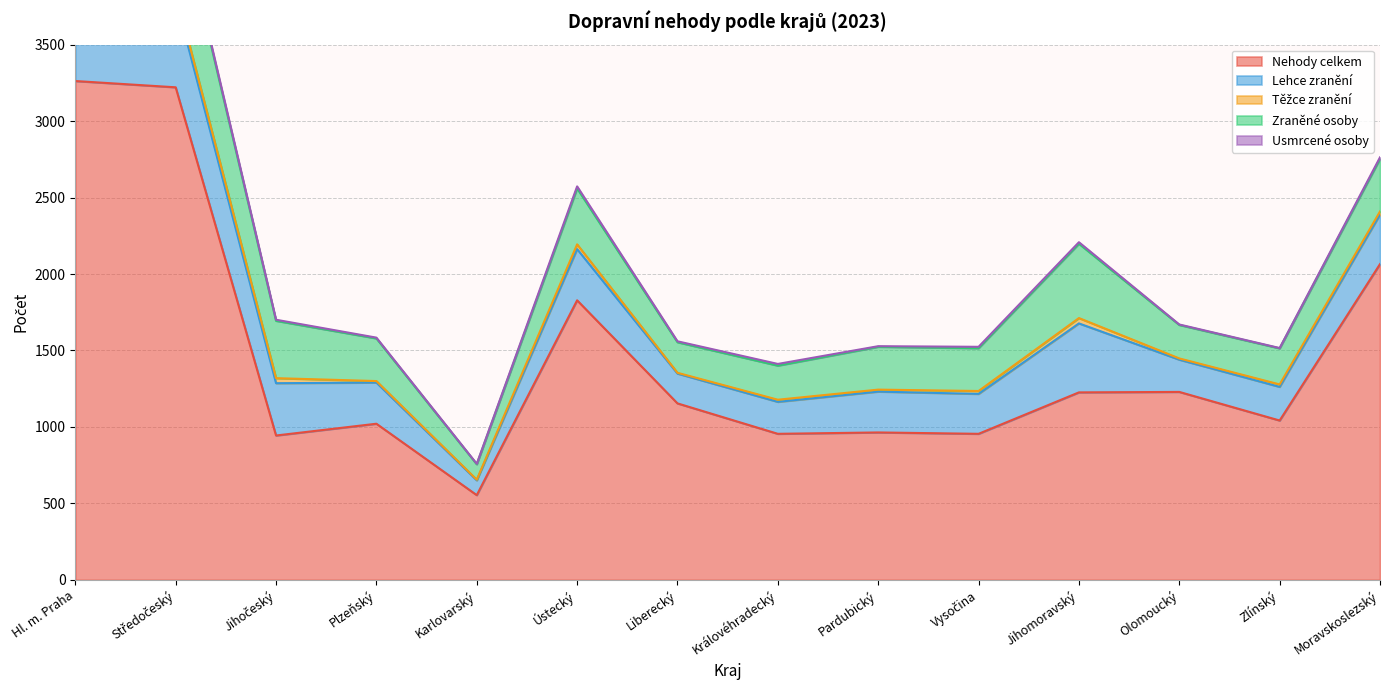

At which category does the chart reach its peak across all series?

Hl. m. Praha